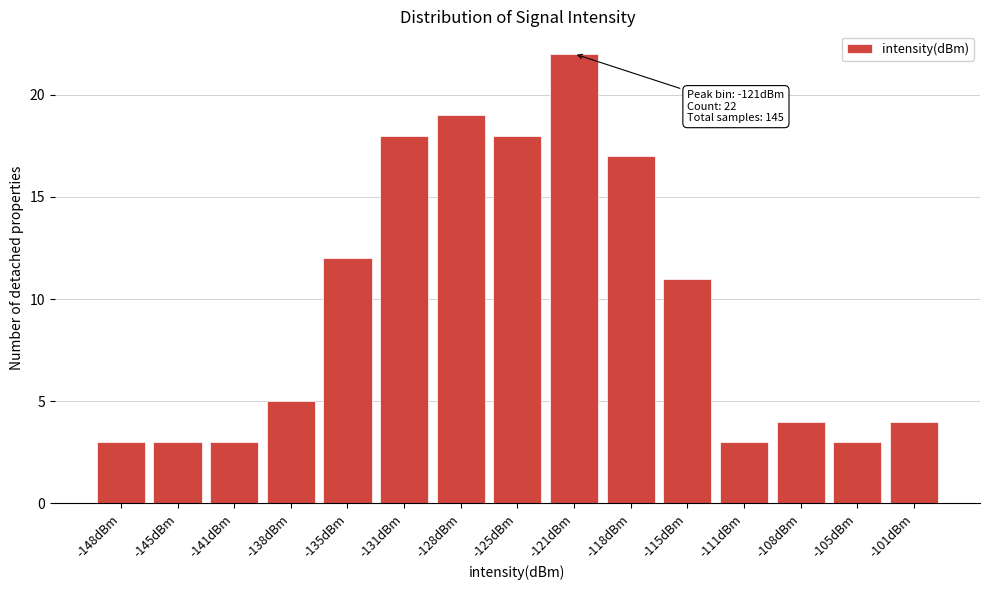

Reading right to left, list all the values displayed in this chart.

4	3	4	3	11	17	22	18	19	18	12	5	3	3	3